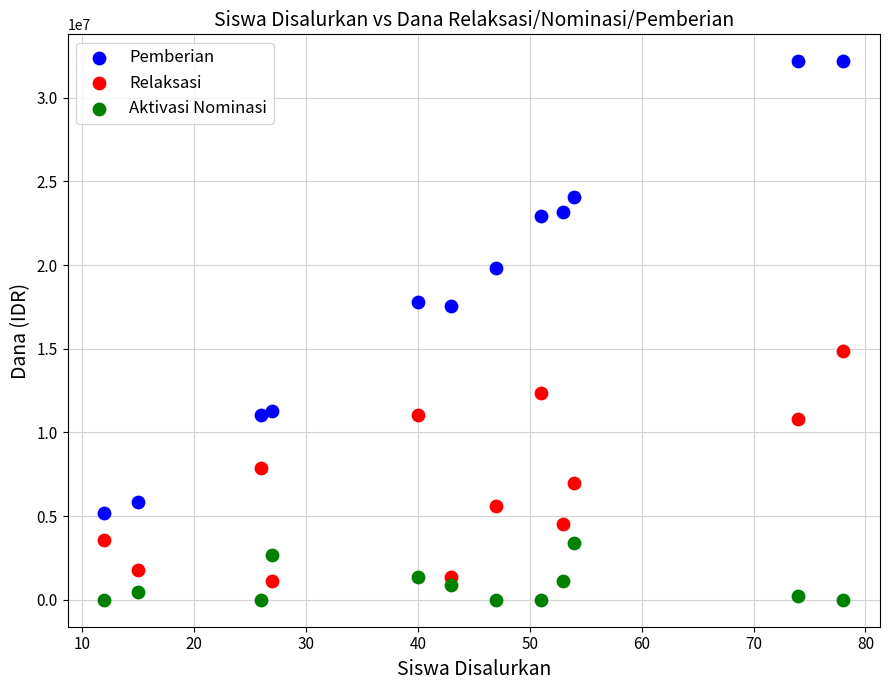

Which series has the largest Y range (max minus min)?

Pemberian